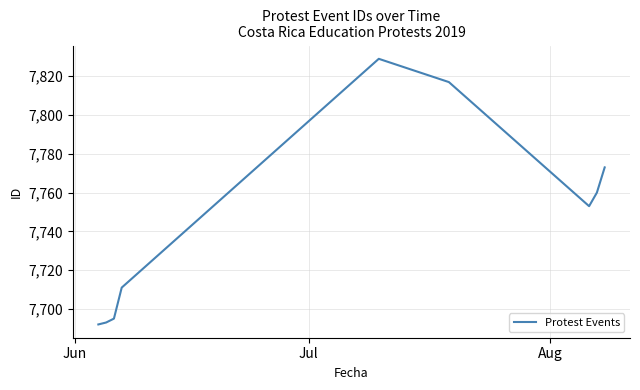

What is the smallest value displayed?

7692